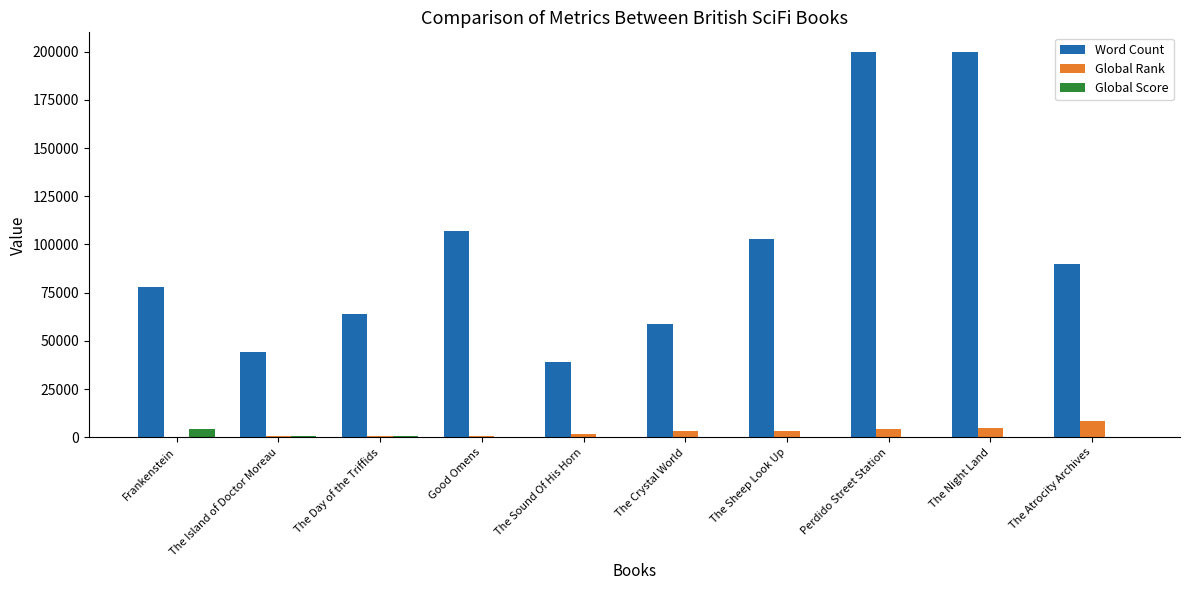

Which series has the widest spread of values?

Word Count